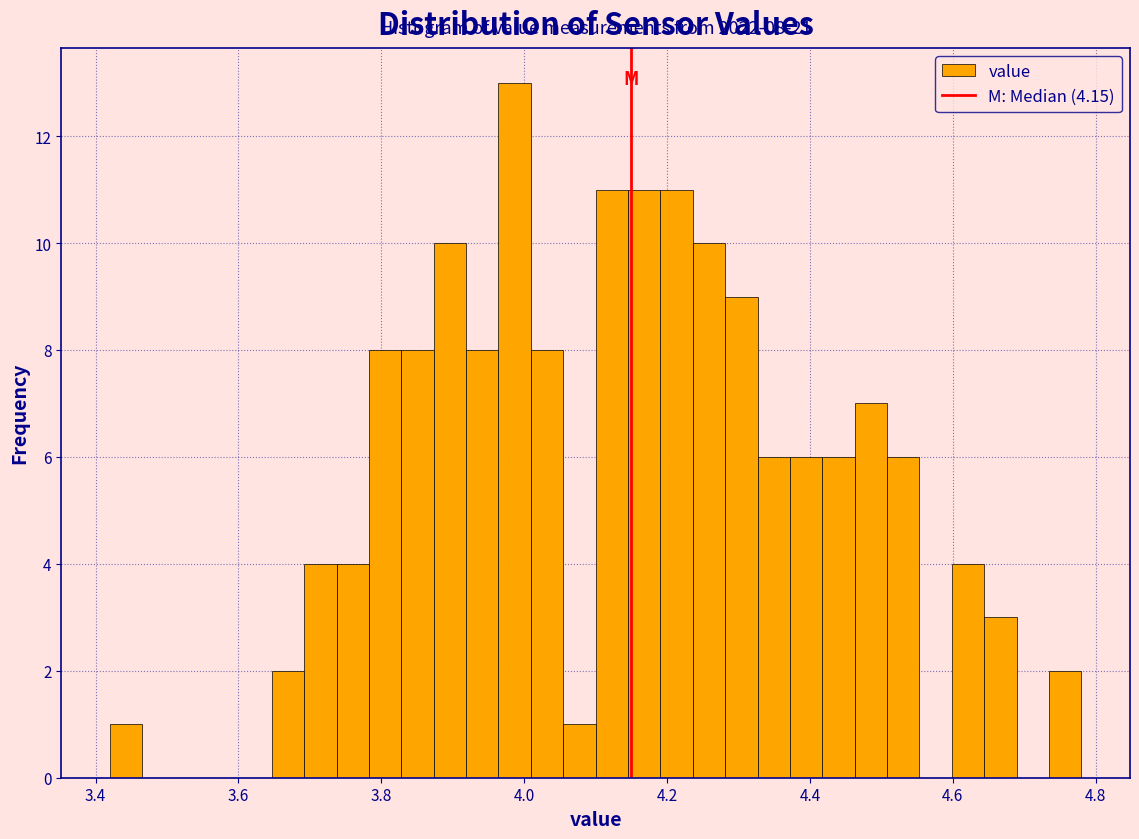

Read against the x-axis, roughly where is the centre of the tallest bar?

3.98